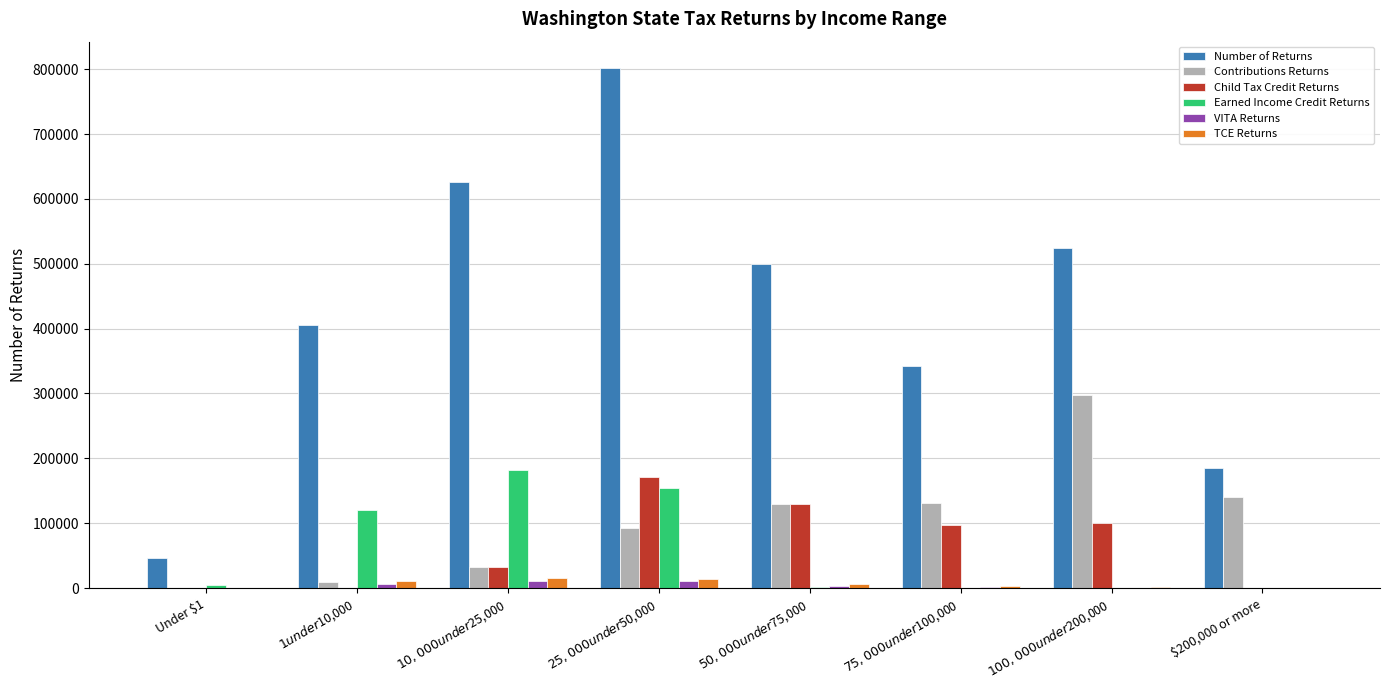

Is it true that Number of Returns equals 240962 at $200,000 or more?

False